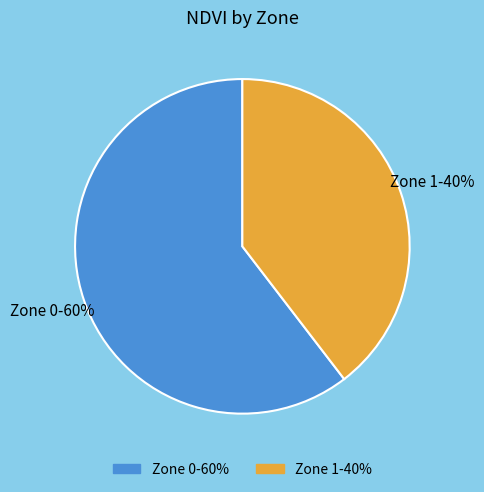

The Zone 0 slice represents 60% of the pie. True or false?

True